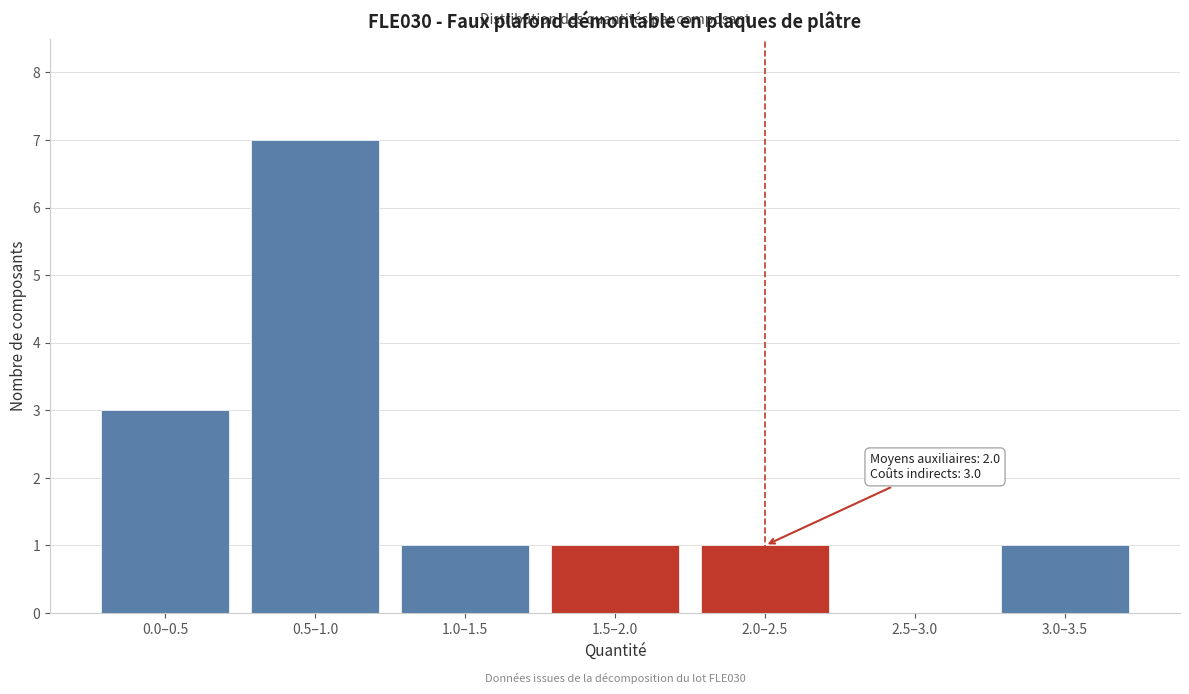

Reading left to right, extract all data points from this chart.

0.0–0.5=3	0.5–1.0=7	1.0–1.5=1	1.5–2.0=1	2.0–2.5=1	2.5–3.0=0	3.0–3.5=1